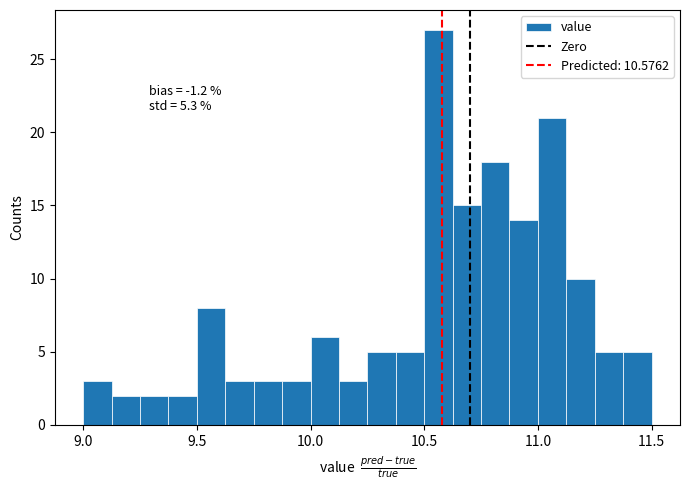

Around what value on the x-axis is the tallest bar? Give the approximate position of its centre, as read against the axis.

10.55